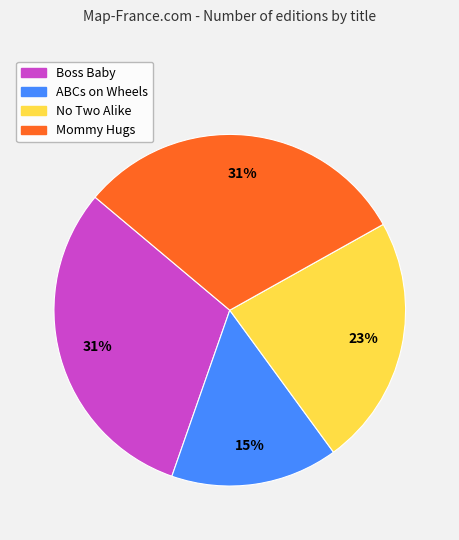

How many slices are in this pie chart?

4